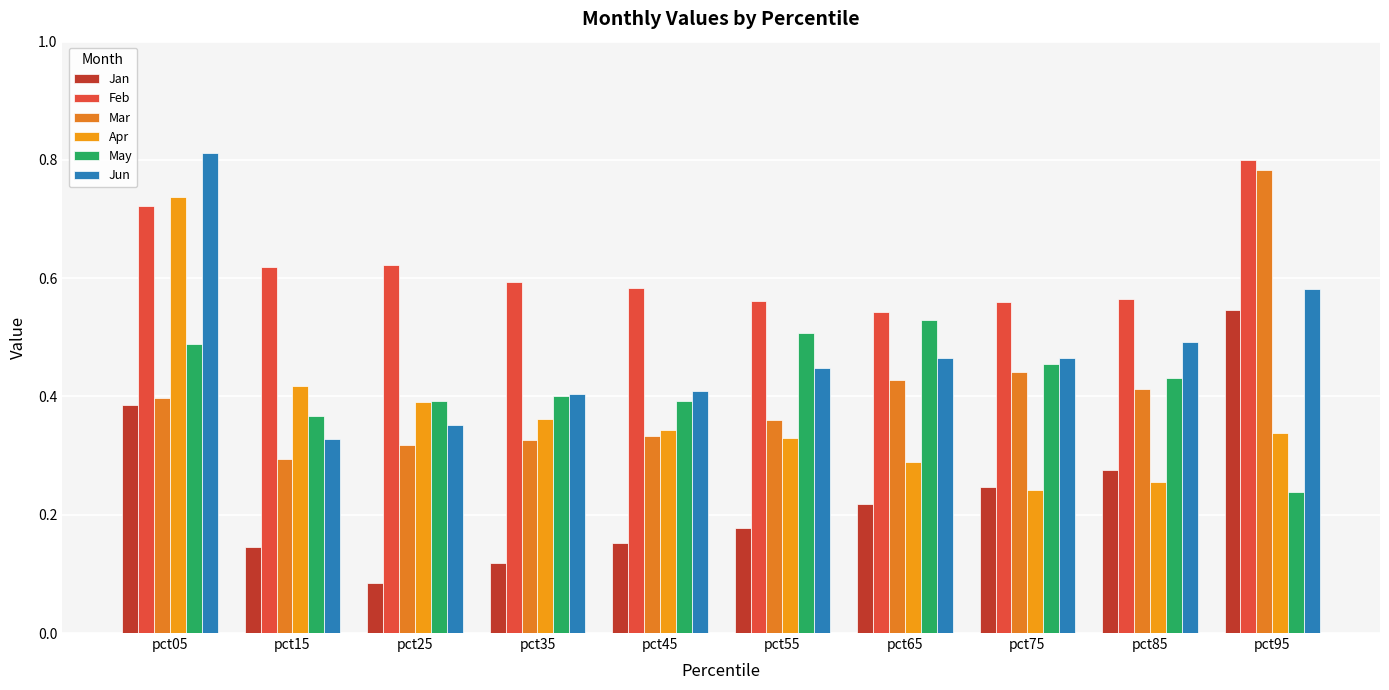

At which label is Mar closest to 0?

pct15